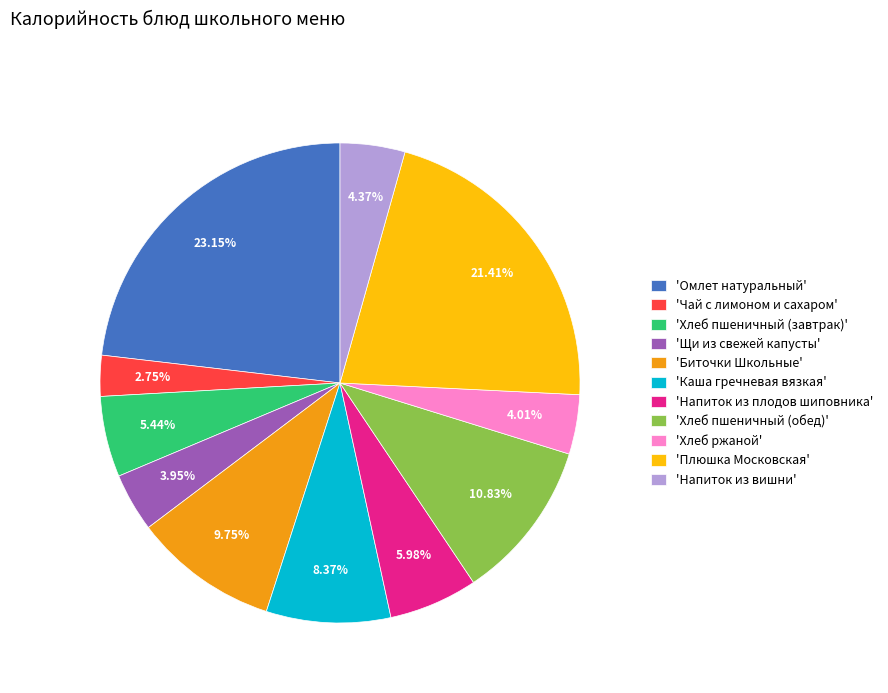

Is the sum of 'Хлеб пшеничный (обед)' and 'Хлеб пшеничный (завтрак)' greater than half?

No